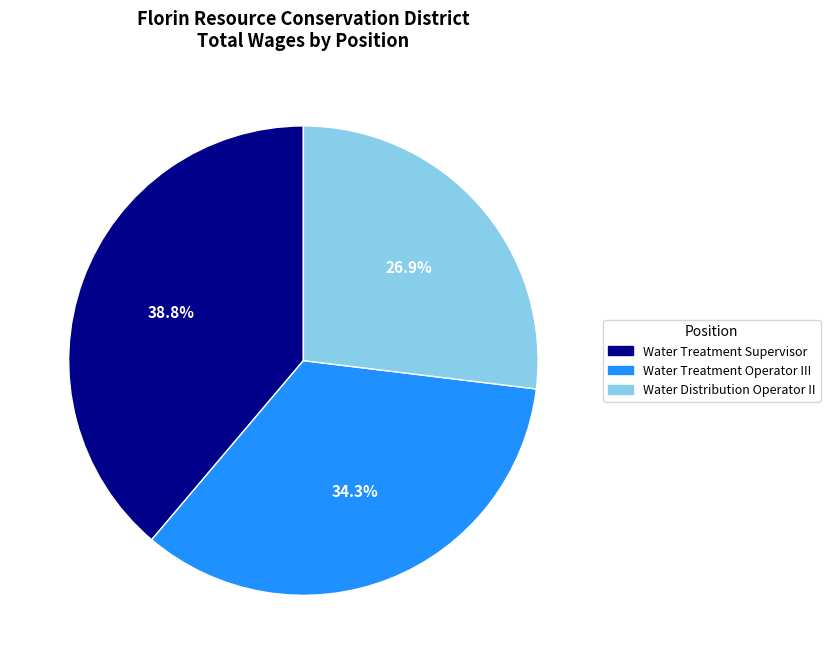

To the nearest percent, what is the average slice percentage?

33%